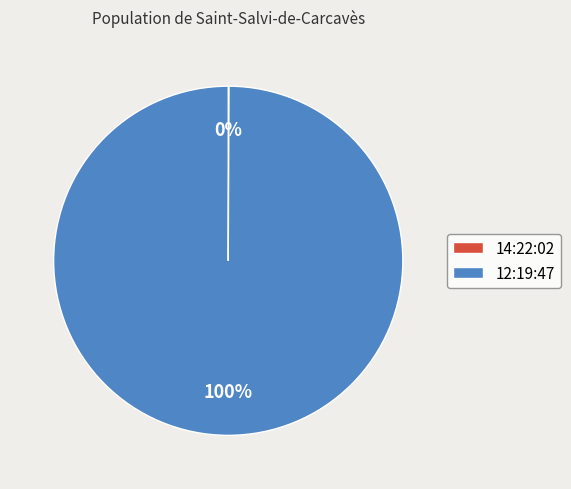

Which category has the biggest portion of the pie?

12:19:47